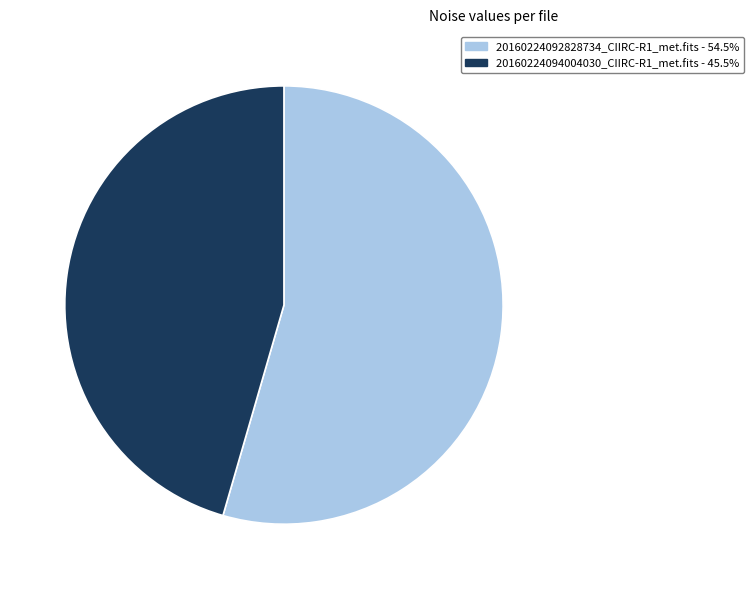

Is it true that 20160224094004030_CIIRC-R1_met.fits is 54% of the pie?

False